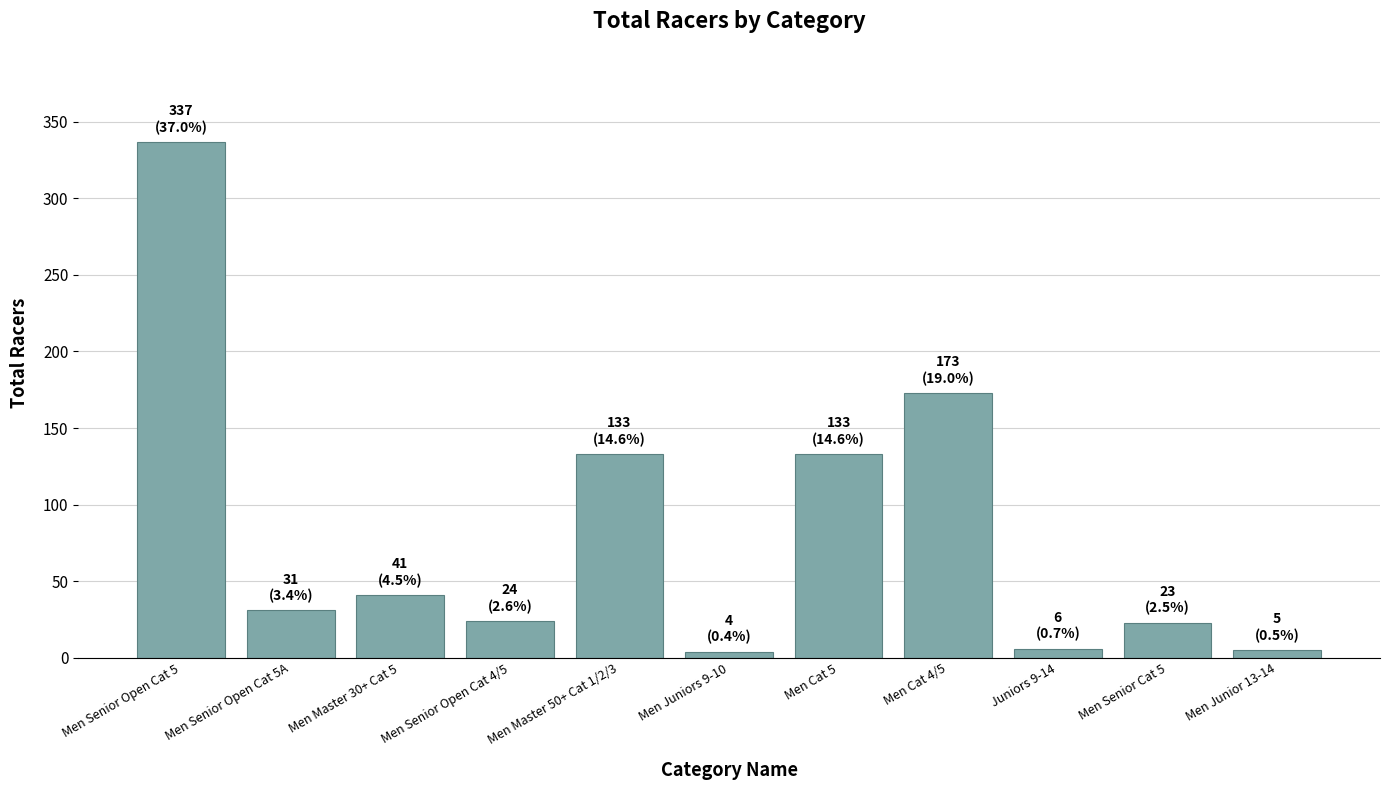

What is the greatest value displayed?

337